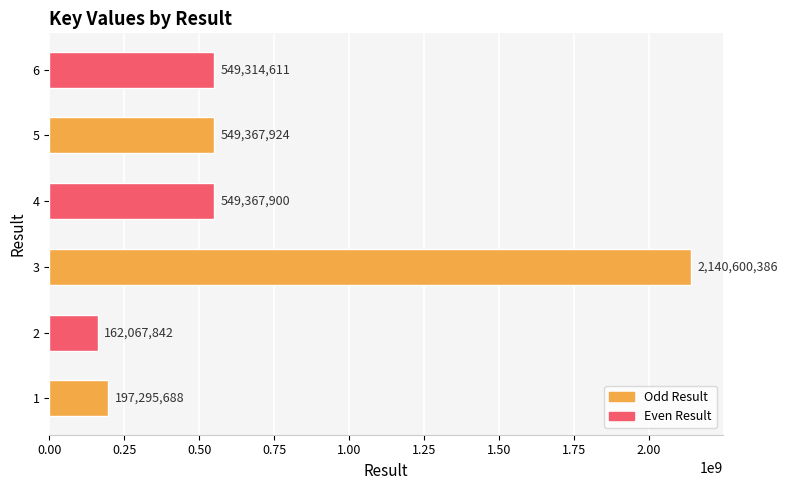

Does the chart contain stacked bars?

No